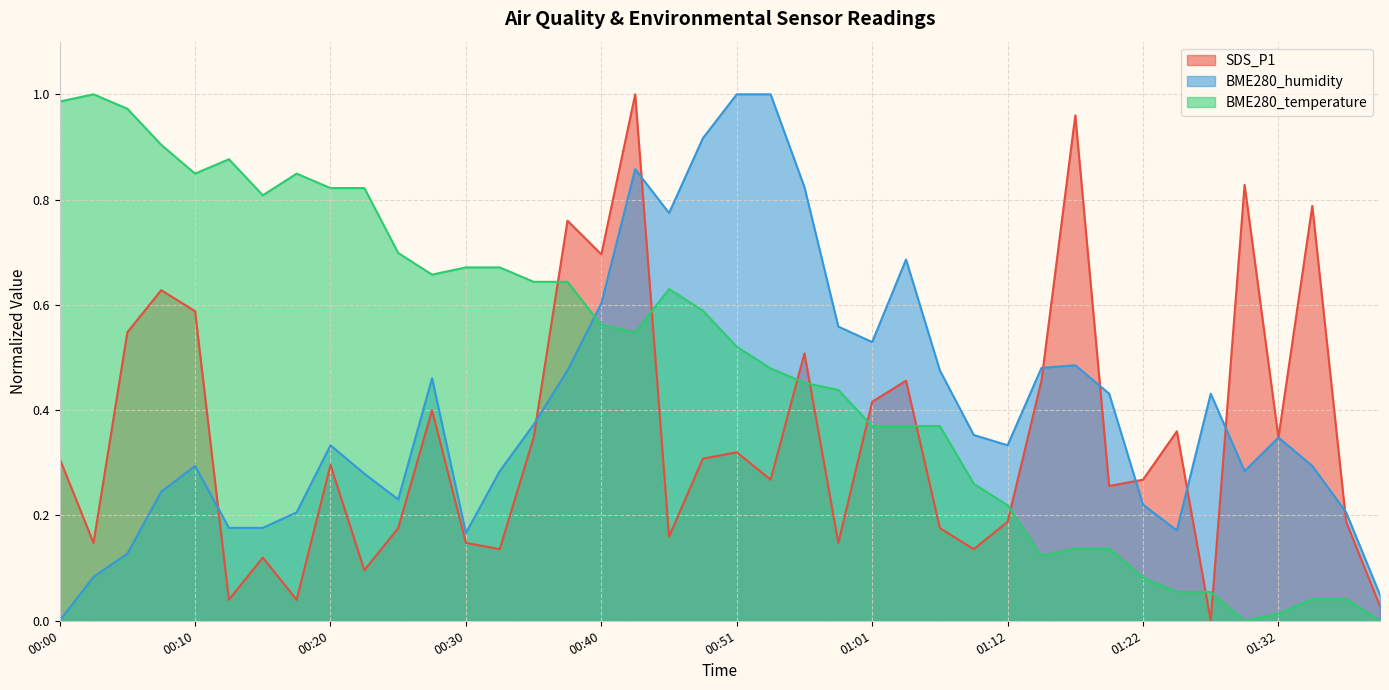

Count the number of categories in the chart.

40